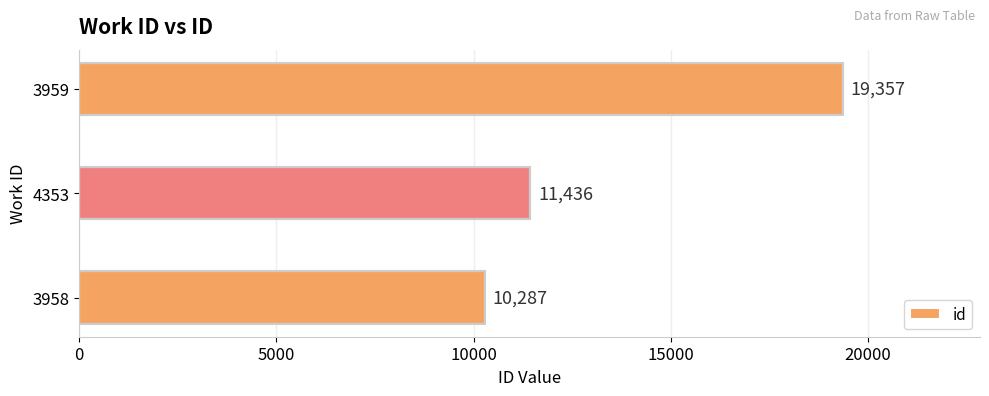

What is the change in value from 4353 to 3959?

+7921